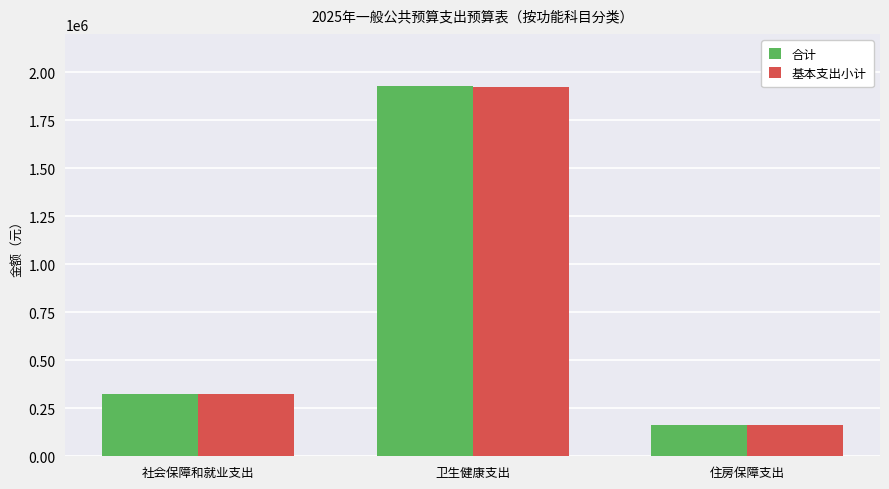

The value of 基本支出小计 at 社会保障和就业支出 is 323916.1. True or false?

True